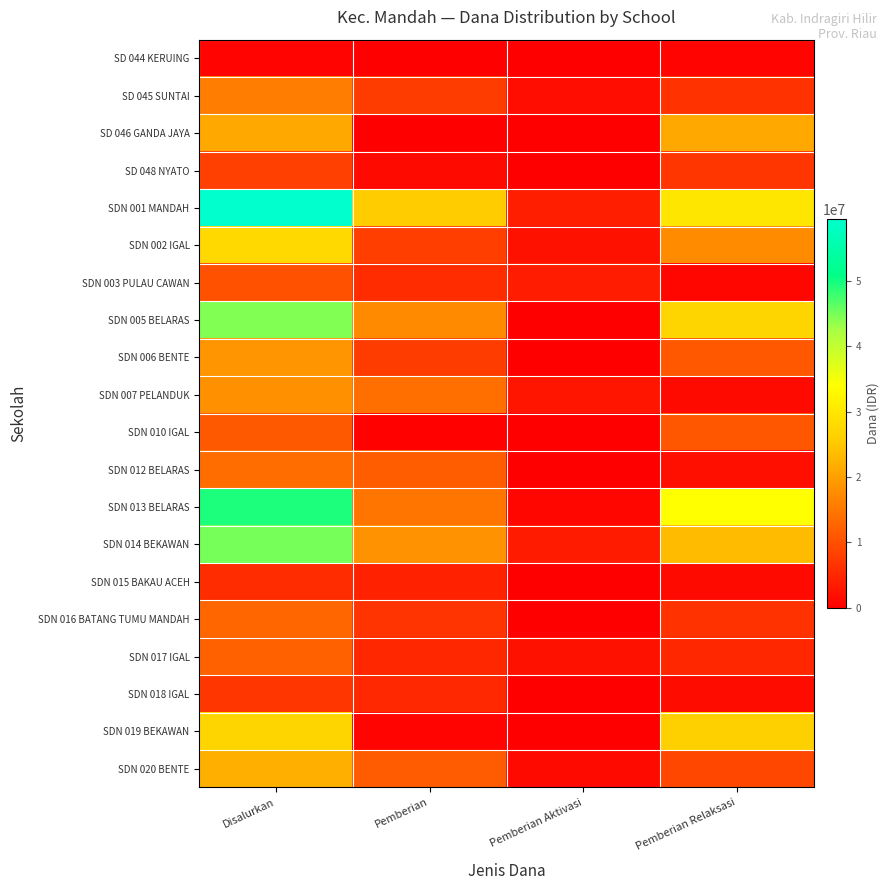

Which series has the largest total across all categories?

SDN 001 MANDAH